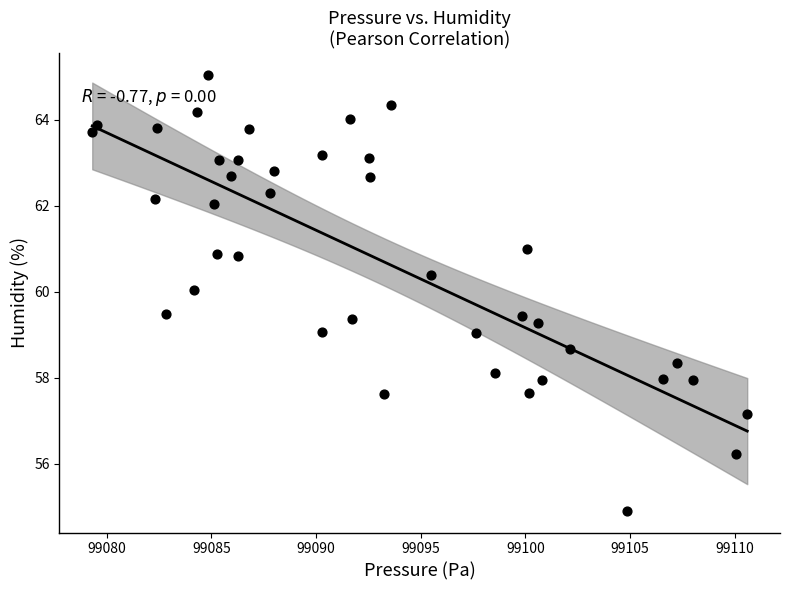

What is the range of X values (max minus min)?

31.3